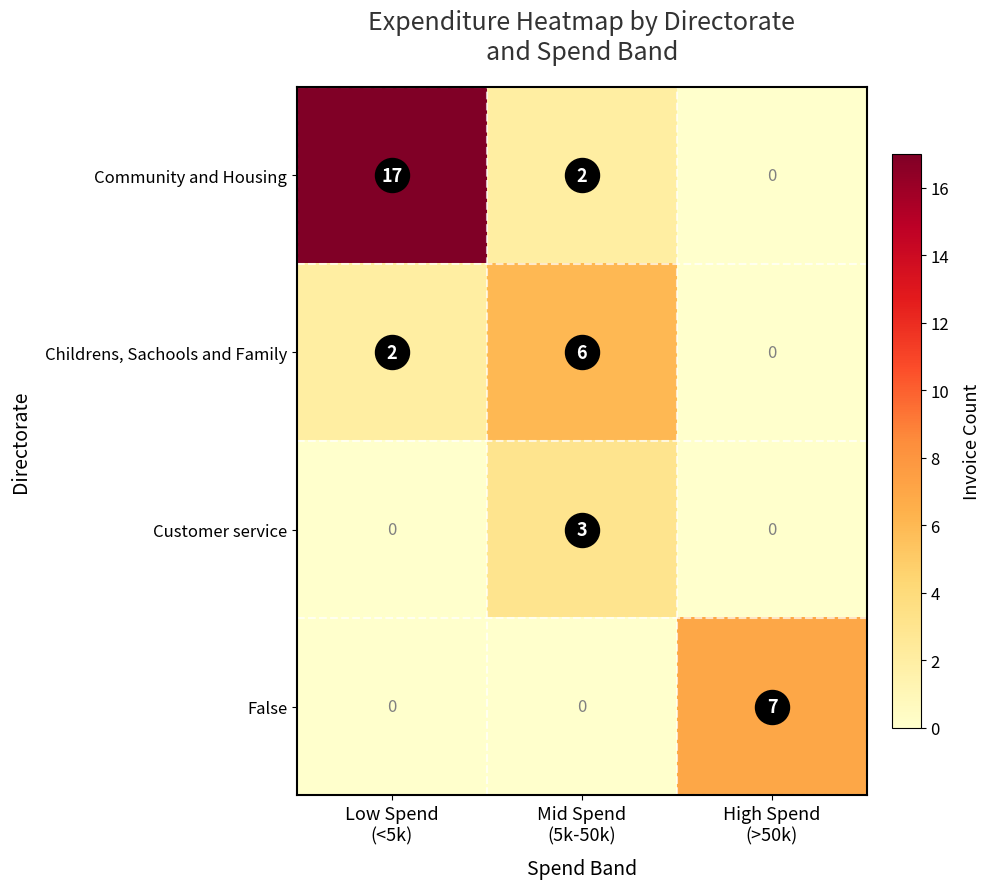

List the series in order of their peak value, highest first.

Community and Housing, False, Childrens, Sachools and Family, Customer service